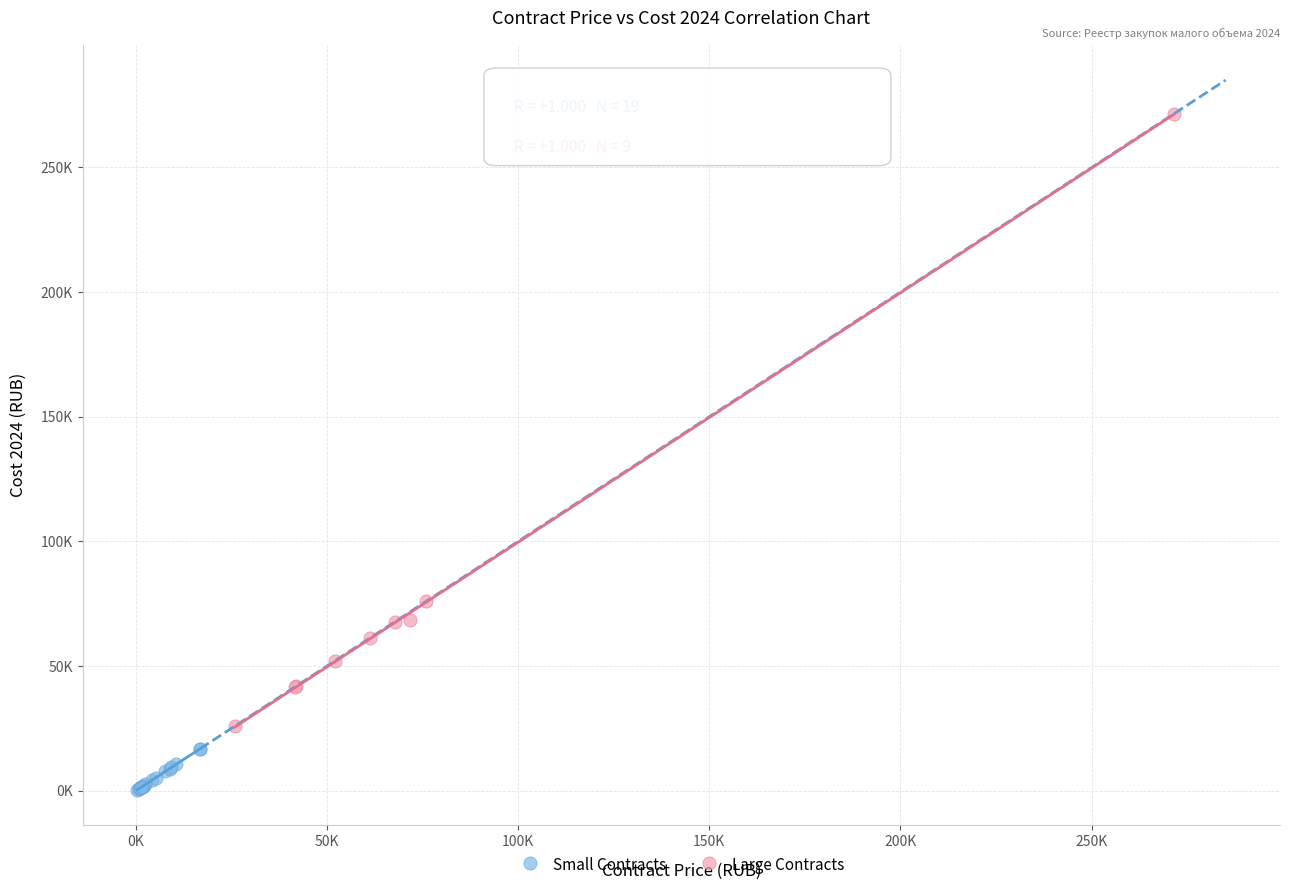

Which series has the largest Y range (max minus min)?

Large Contracts